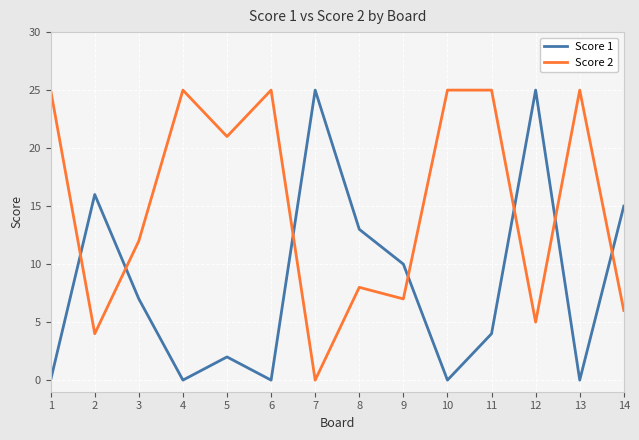

True or false: Score 2 has more than 0 points higher than both neighbors.

True